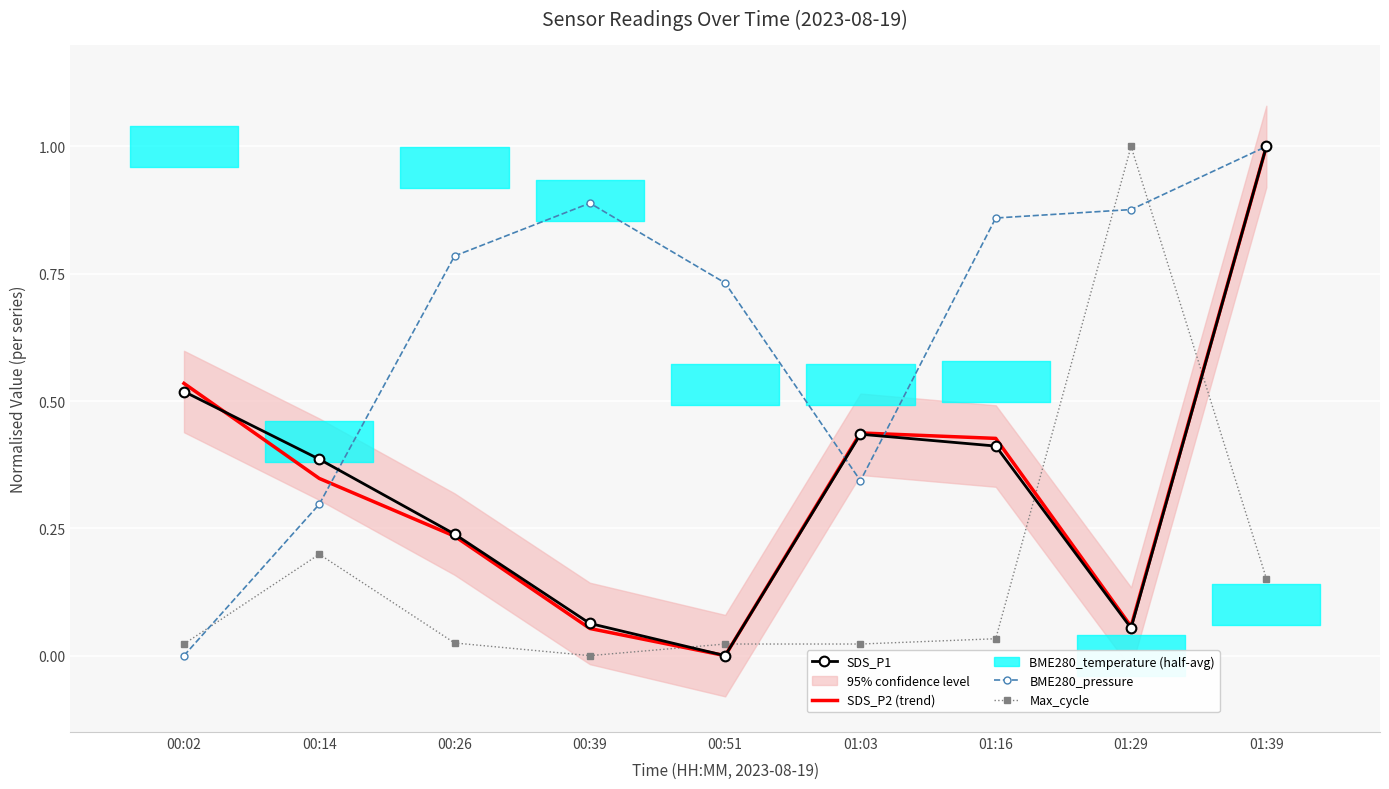

Reading left to right, extract all data points from this chart.

SDS_P1: 00:02=0.5	00:14=0.4	00:26=0.2	00:39=0.1	00:51=0.0	01:03=0.4	01:16=0.4	01:29=0.1	01:39=1.0
SDS_P2 (trend): 00:02=0.5	00:14=0.3	00:26=0.2	00:39=0.1	00:51=0.0	01:03=0.4	01:16=0.4	01:29=0.1	01:39=1.0
BME280_pressure: 00:02=0.0	00:14=0.3	00:26=0.8	00:39=0.9	00:51=0.7	01:03=0.3	01:16=0.9	01:29=0.9	01:39=1.0
Max_cycle: 00:02=0.0	00:14=0.2	00:26=0.0	00:39=0.0	00:51=0.0	01:03=0.0	01:16=0.0	01:29=1.0	01:39=0.2